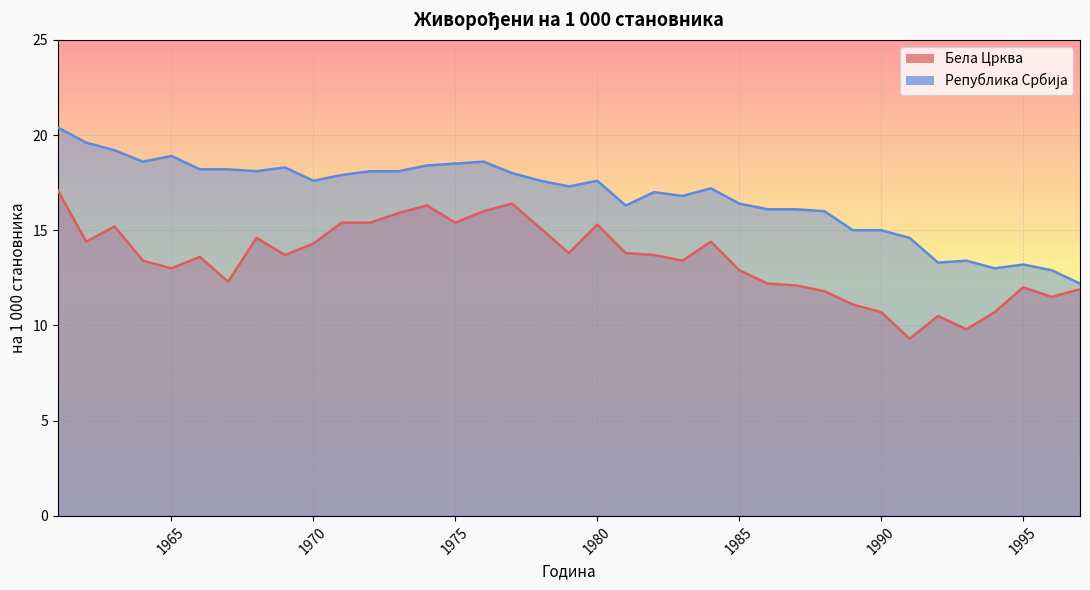

What value does the Република Србија series have at 1997?

12.2